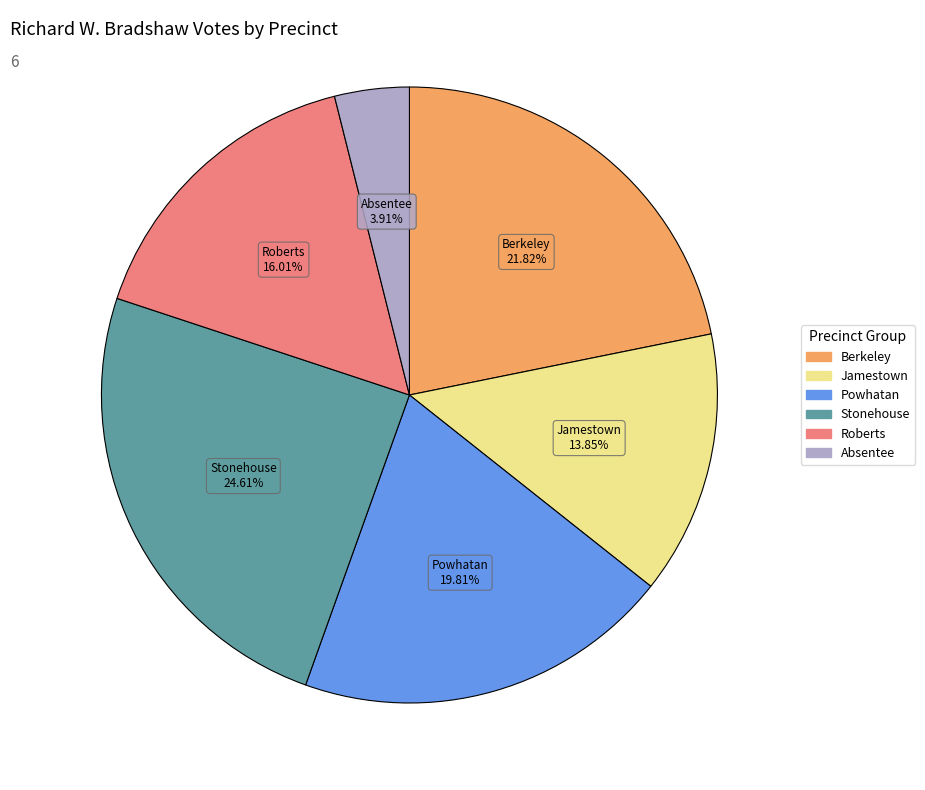

Does any single category account for the majority?

No